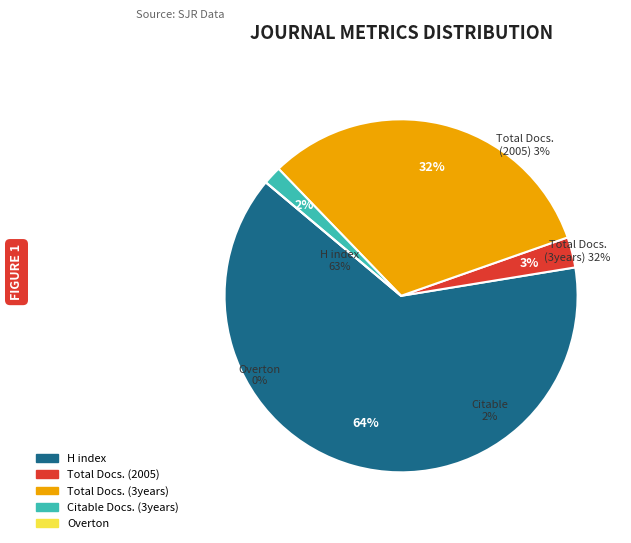

Rank the categories by value from lowest to highest.

Overton, Citable Docs. (3years), Total Docs. (2005), Total Docs. (3years), H index